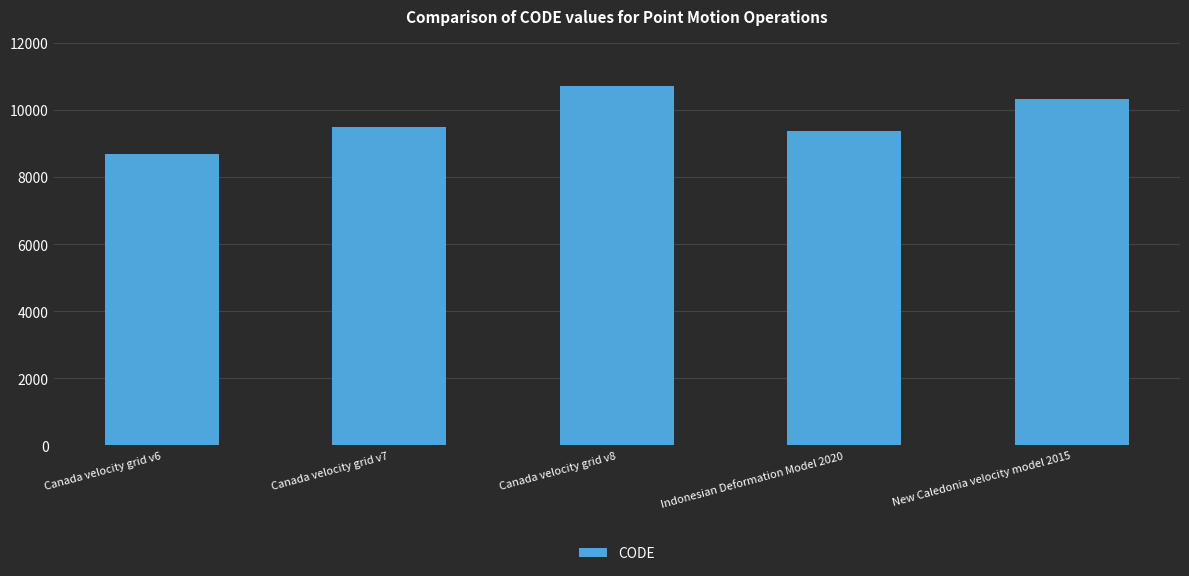

What is the difference between the values at Indonesian Deformation Model 2020 and Canada velocity grid v8?

1332